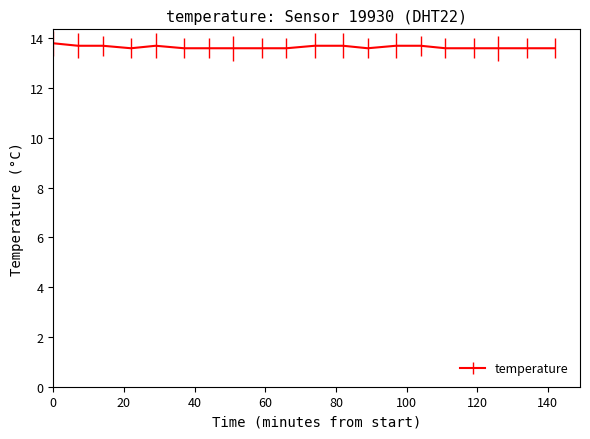

What is the minimum value shown in the chart?

13.6